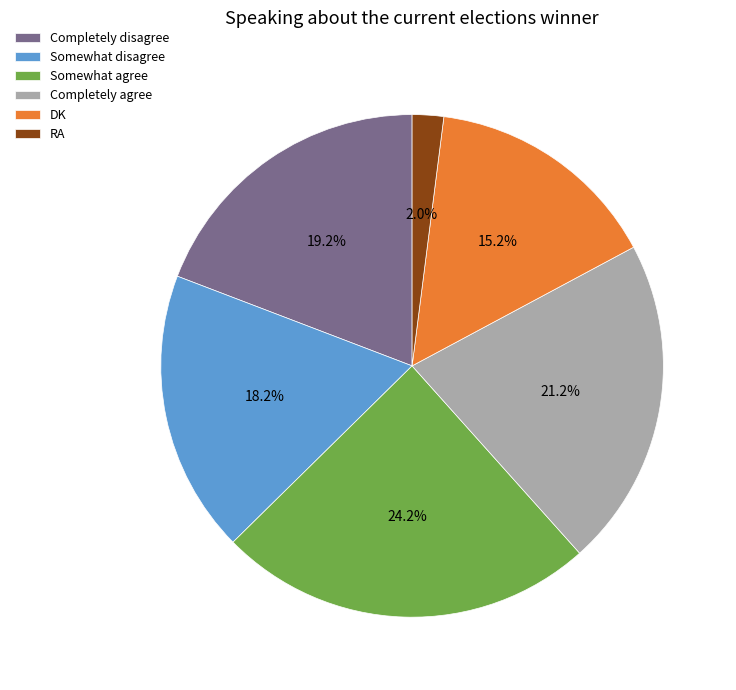

True or false: Somewhat agree accounts for 16% of the total.

False